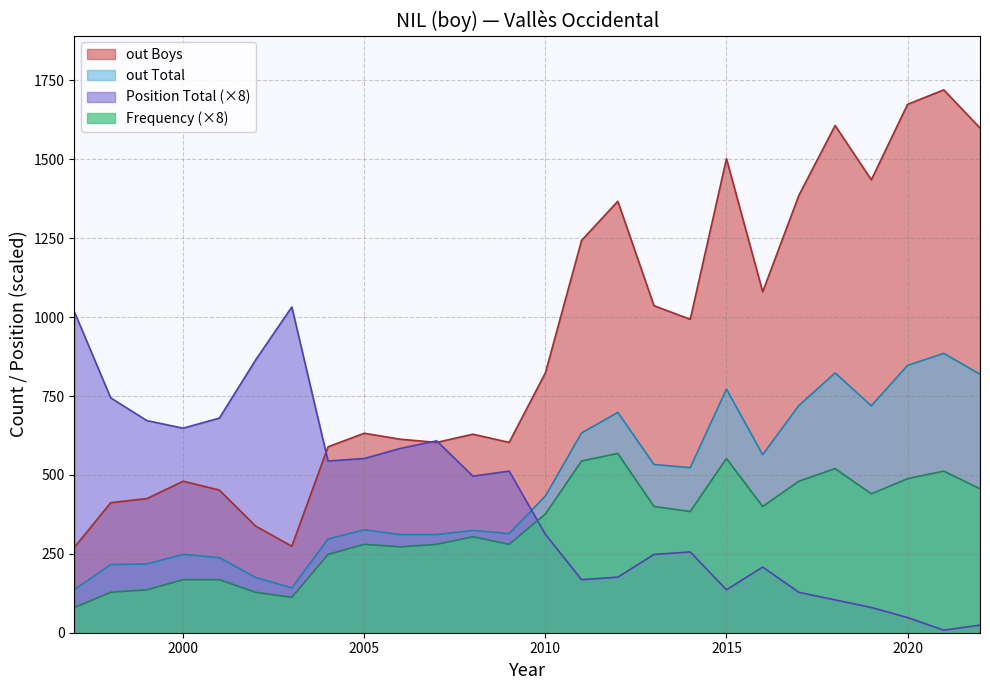

What is the difference between the highest and lowest values at 2018?

1503